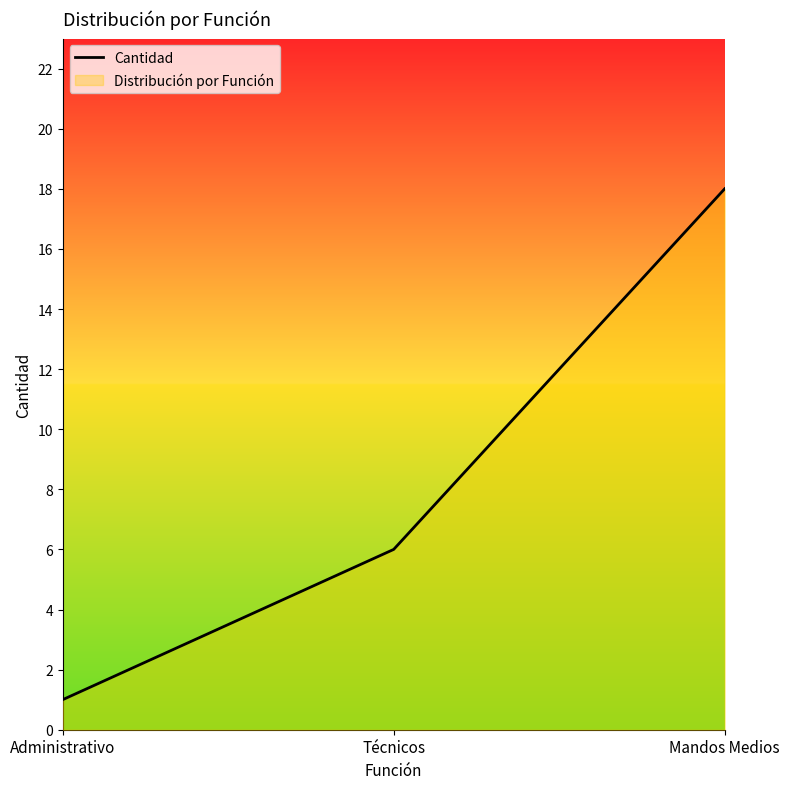

What is the difference between the second highest and minimum values?

5